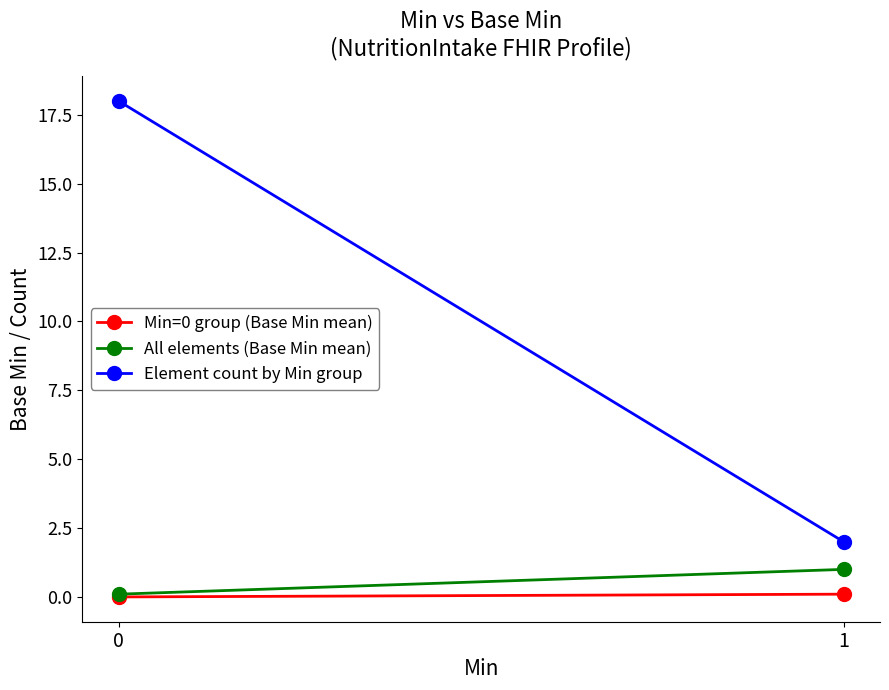

Rank the series by their maximum value, from highest to lowest.

Element count by Min group, All elements (Base Min mean), Min=0 group (Base Min mean)